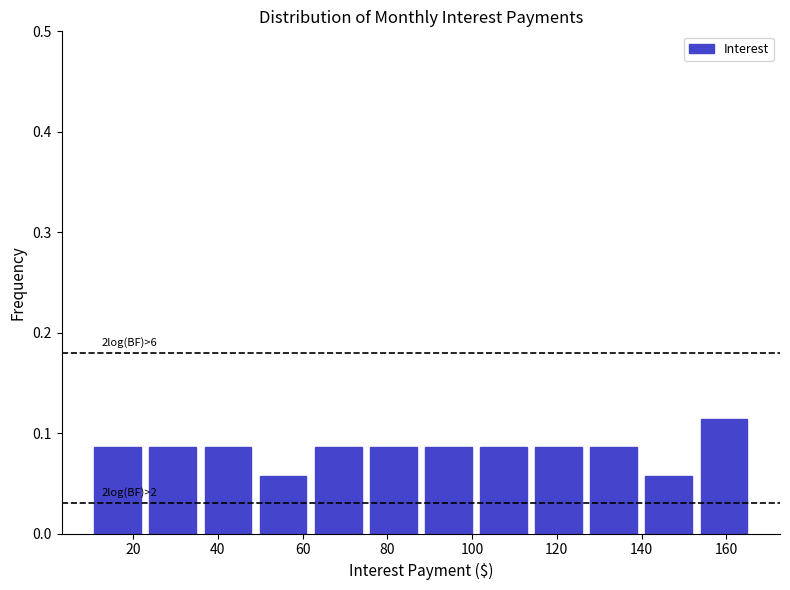

Which range on the x-axis has the tallest bar?

152 to 166